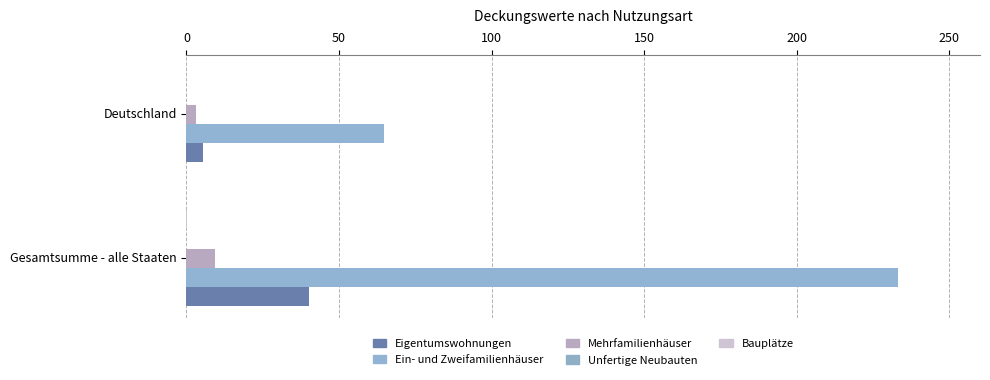

How many data points does each series have?

2